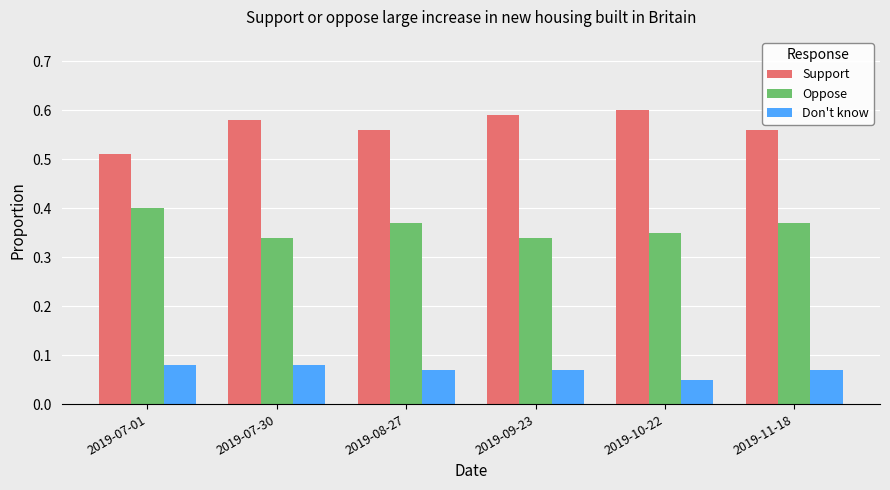

What is the sum of all Oppose values?

2.2